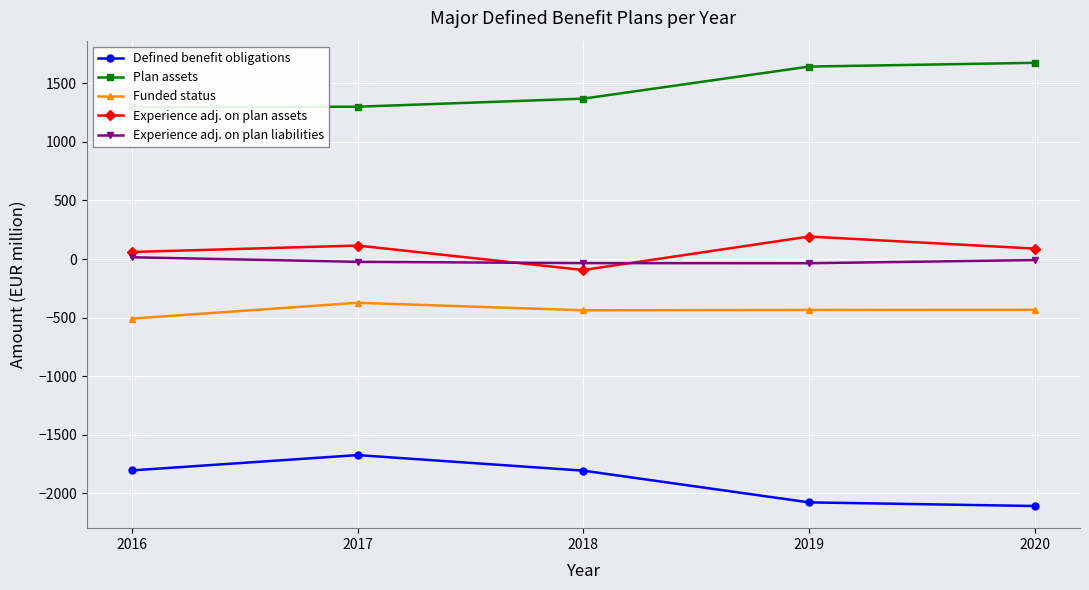

In Experience adj. on plan liabilities, how many points are lower than both neighbors (excluding endpoints)?

1